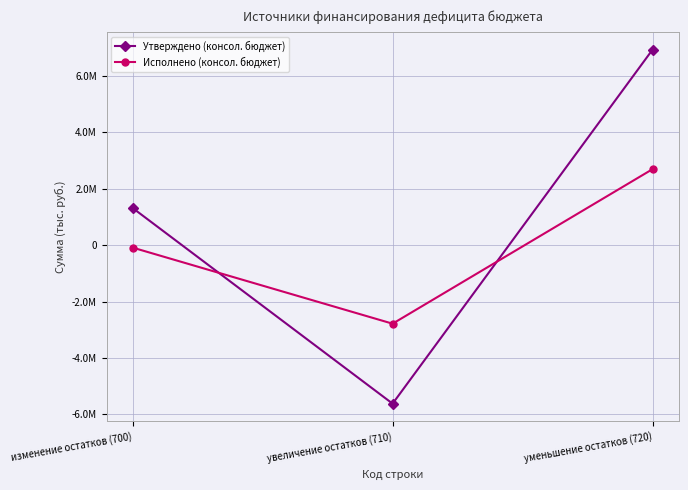

Reading right to left, what are all the values shown in this chart?

Утверждено (консол. бюджет): уменьшение остатков (720)=6945459.5	увеличение остатков (710)=-5622929.6	изменение остатков (700)=1322529.9
Исполнено (консол. бюджет): уменьшение остатков (720)=2701228.5	увеличение остатков (710)=-2785206.8	изменение остатков (700)=-83978.3